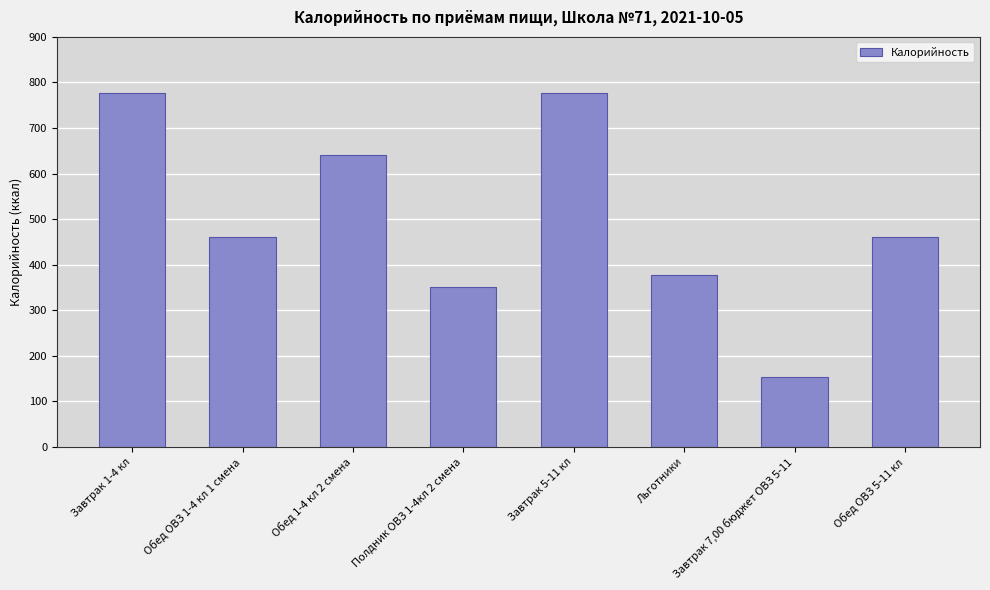

What value does the data have at Завтрак 7,00 бюджет ОВЗ 5-11?

152.4